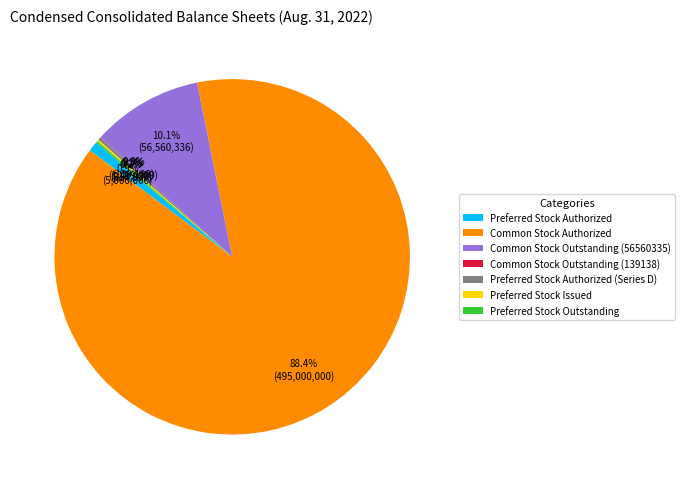

The Common Stock Authorized slice represents 88% of the pie. True or false?

True